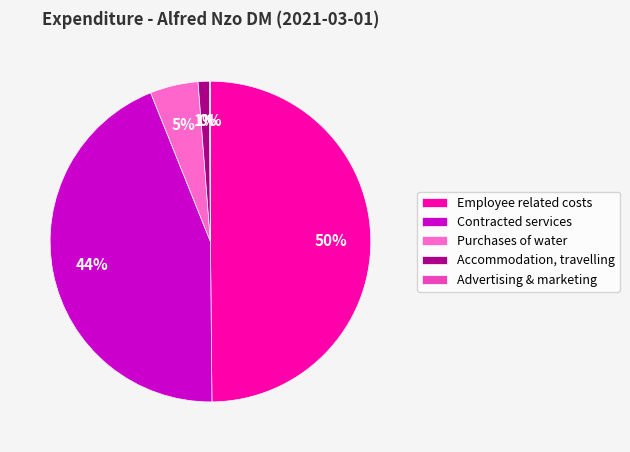

To the nearest percent, what percentage of the pie is Contracted services?

44%